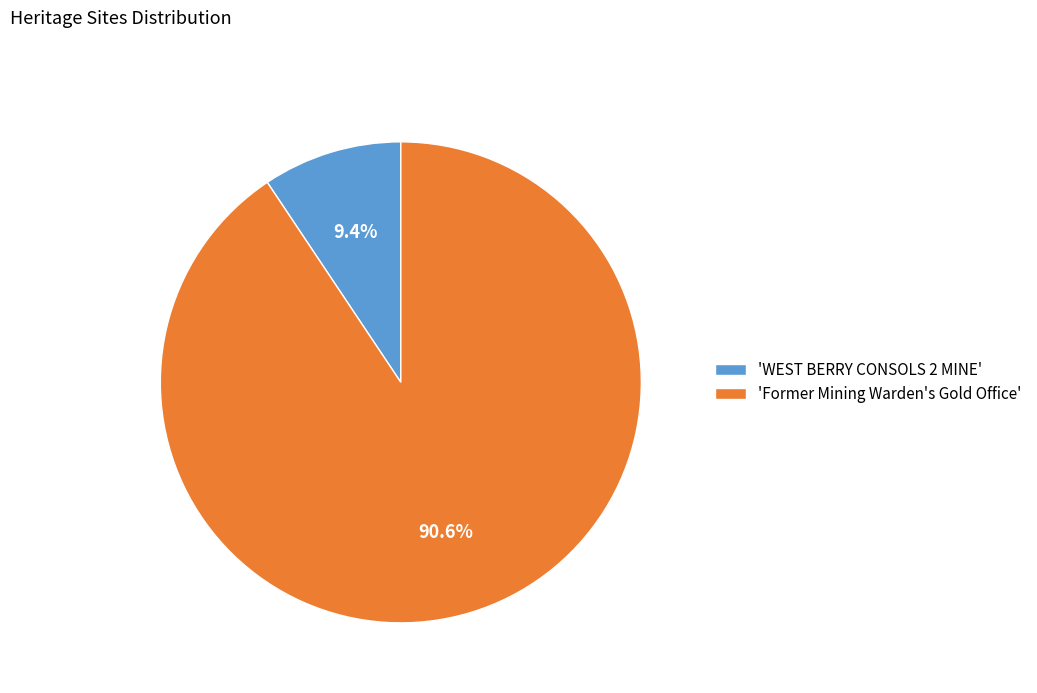

Which slice represents more than half of the pie?

'Former Mining Warden's Gold Office'